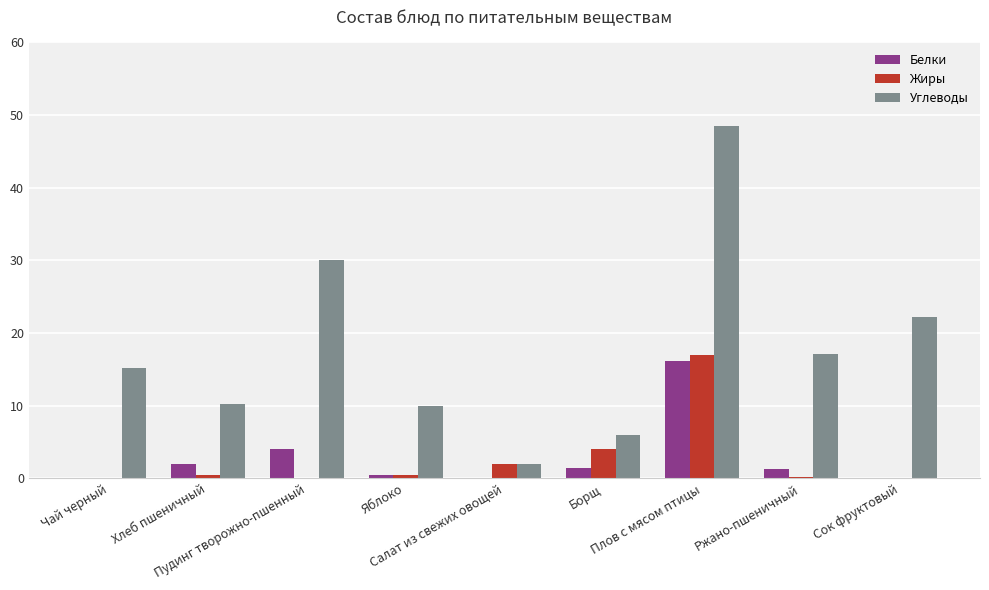

What is the average value of the Углеводы series?

17.9